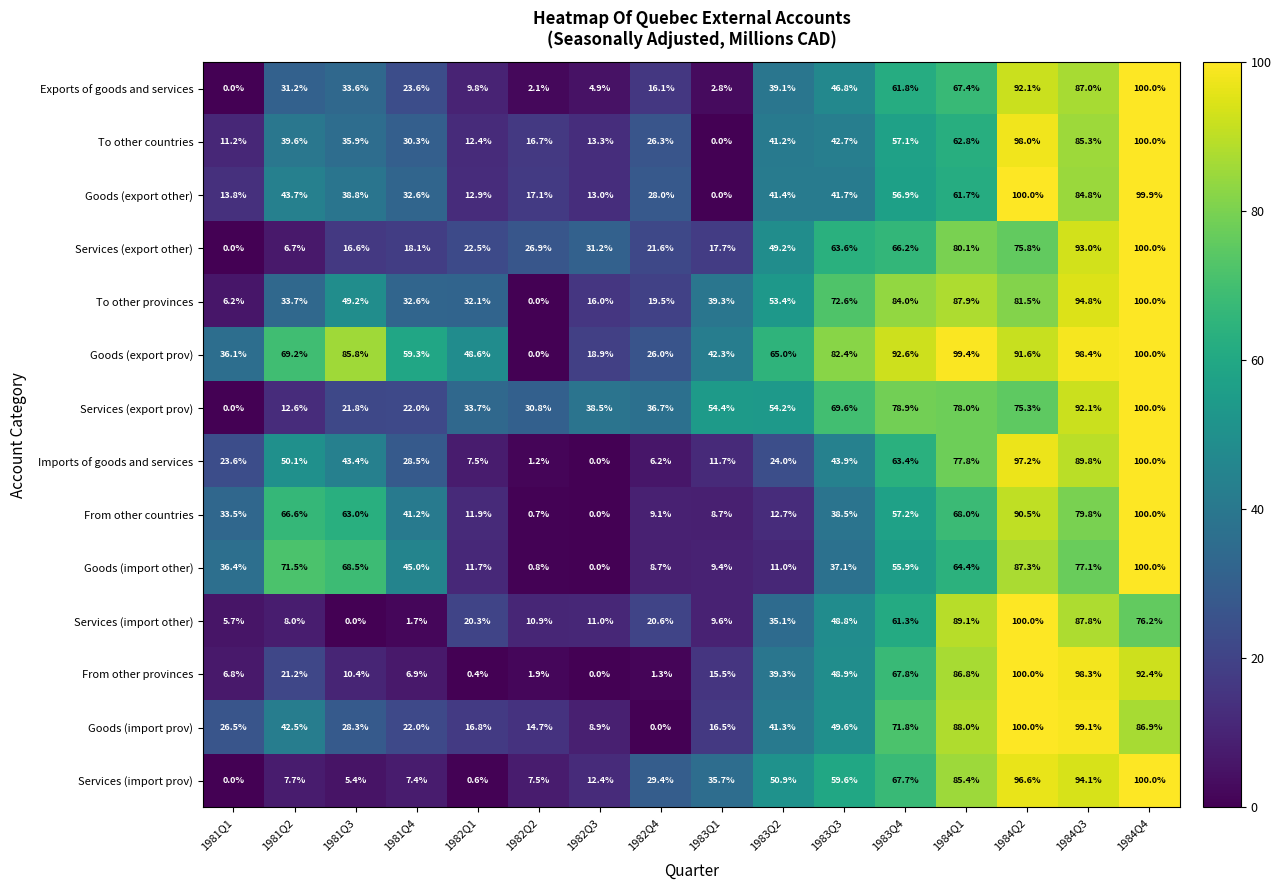

Is it true that From other countries equals 65.3 at 1982Q3?

False